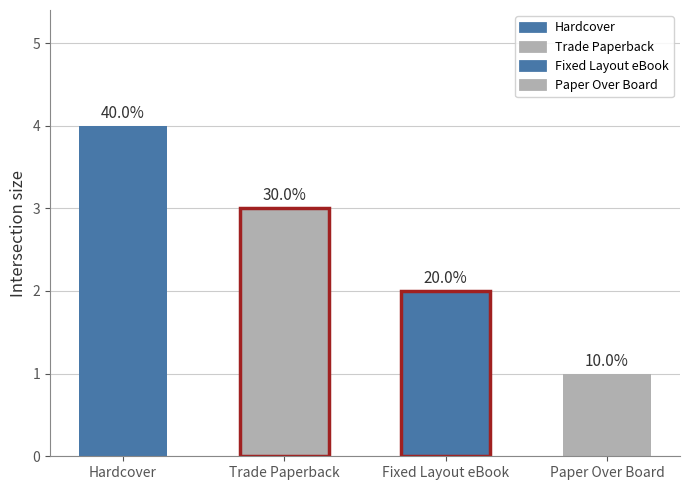

What is the change in value from Fixed Layout eBook to Paper Over Board?

-1